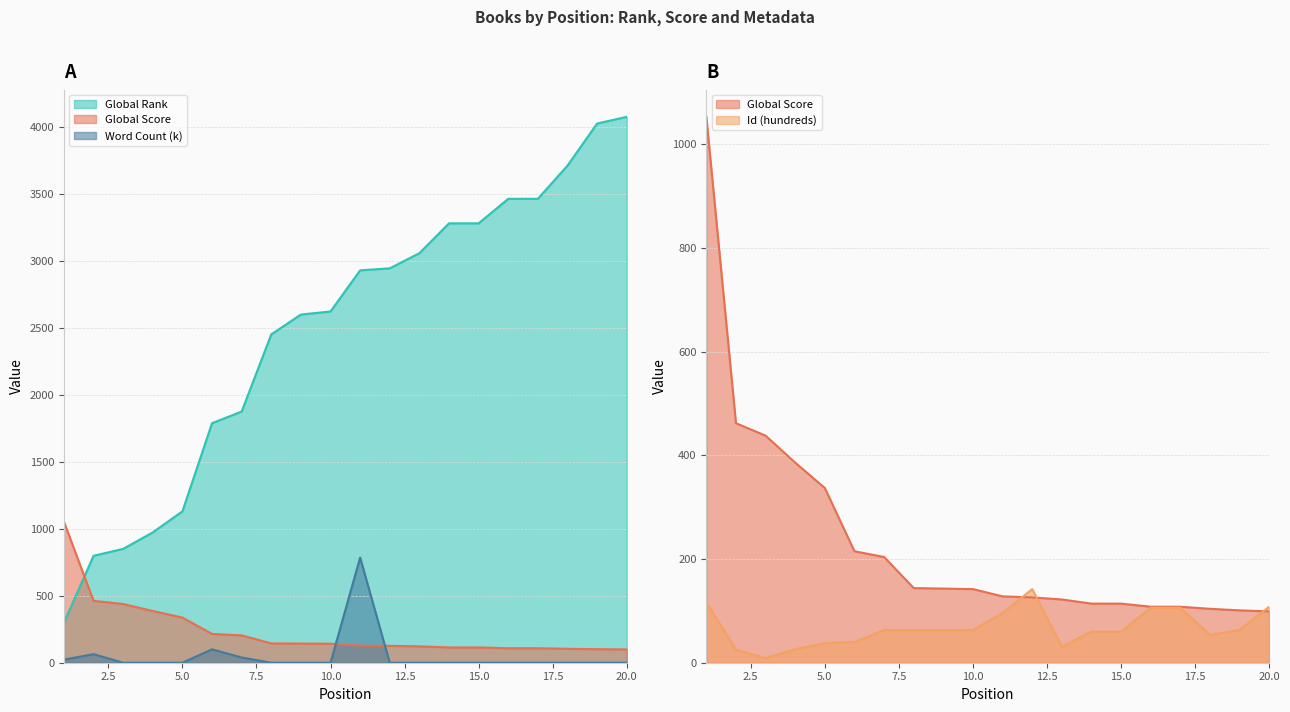

What is the spread (max minus min) of values at 4?

973